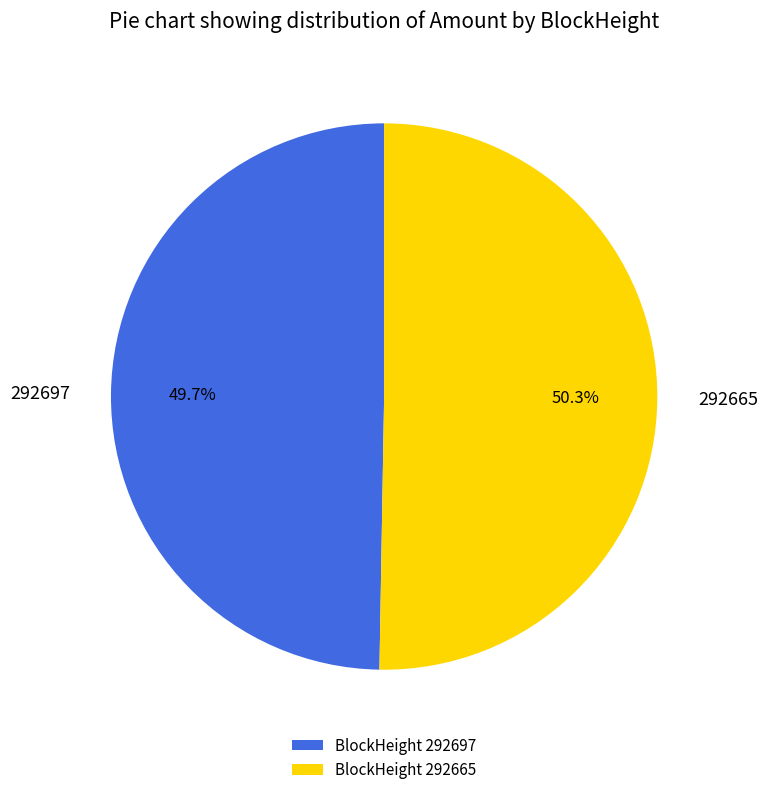

Is it true that 292697 is 1% of the pie?

False